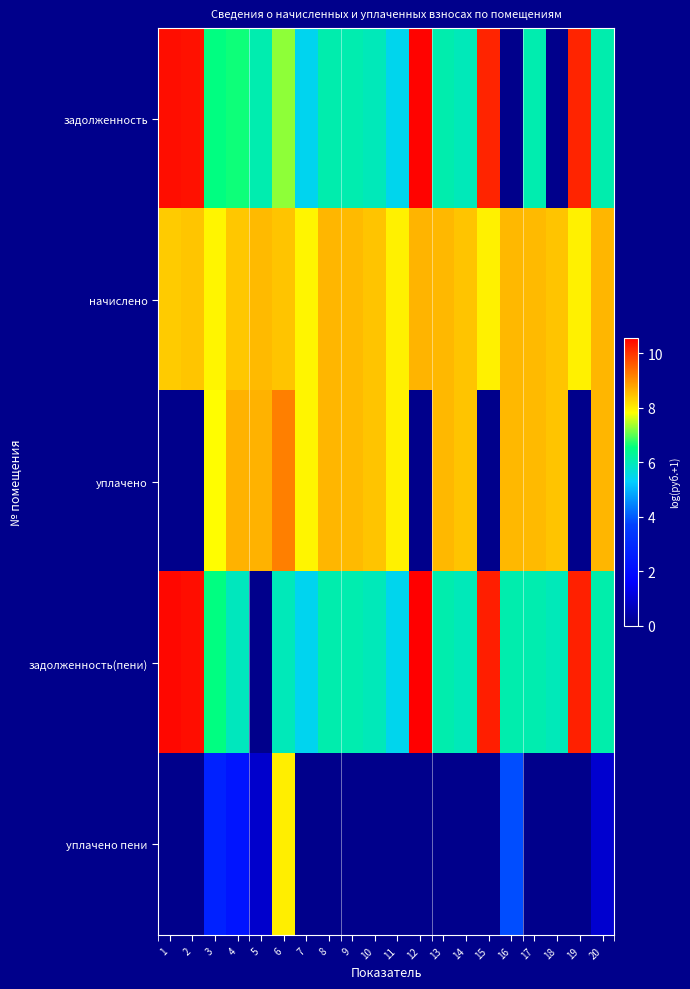

At 20, list the series in order from smallest to largest.

уплачено пени, задолженность, задолженность(пени), начислено, уплачено